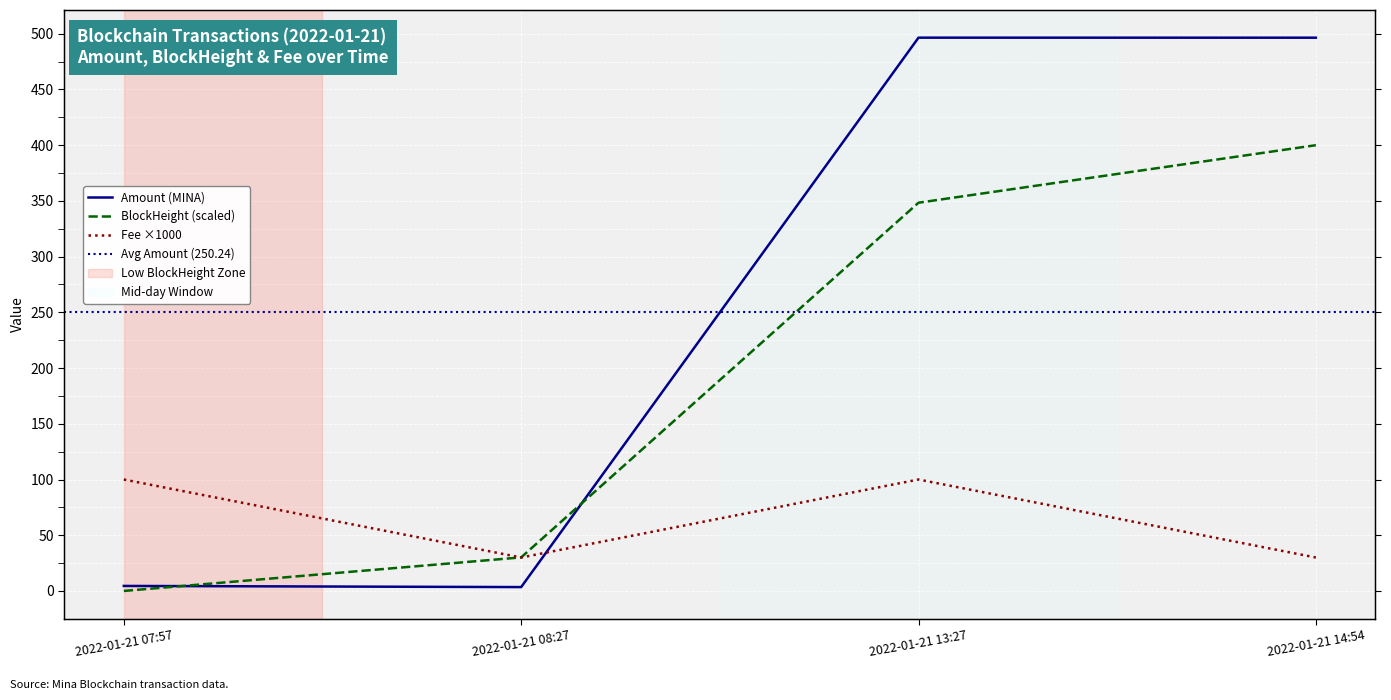

At how many categories does at least one series exceed 39?

2